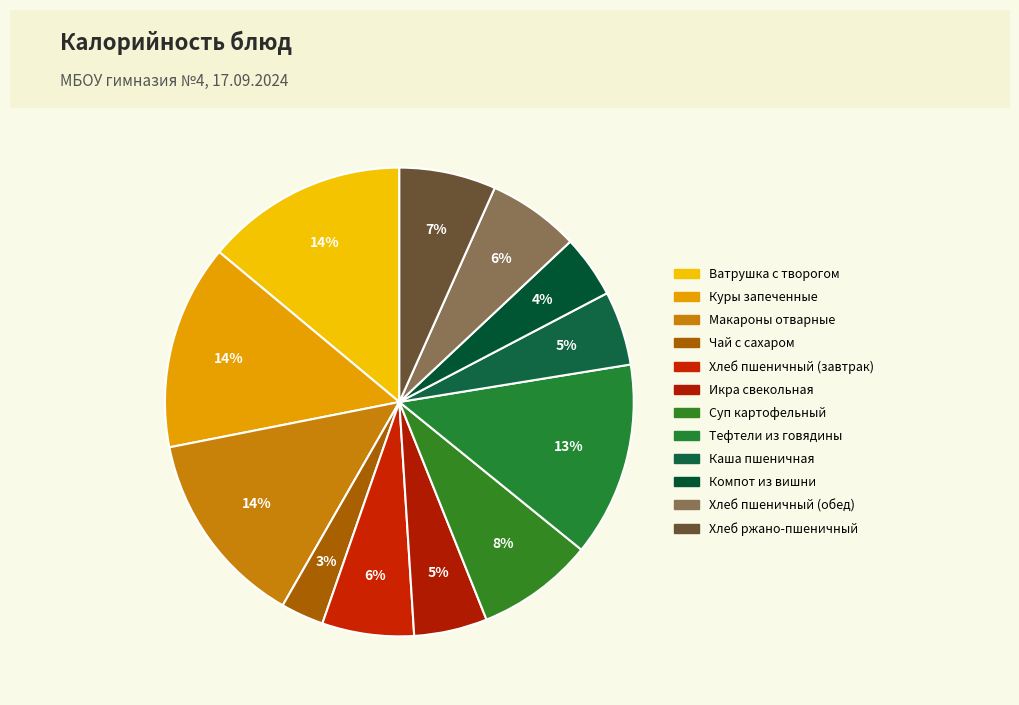

Approximately how many times larger is the value at Макароны отварные compared to Ватрушка с творогом?

1.0